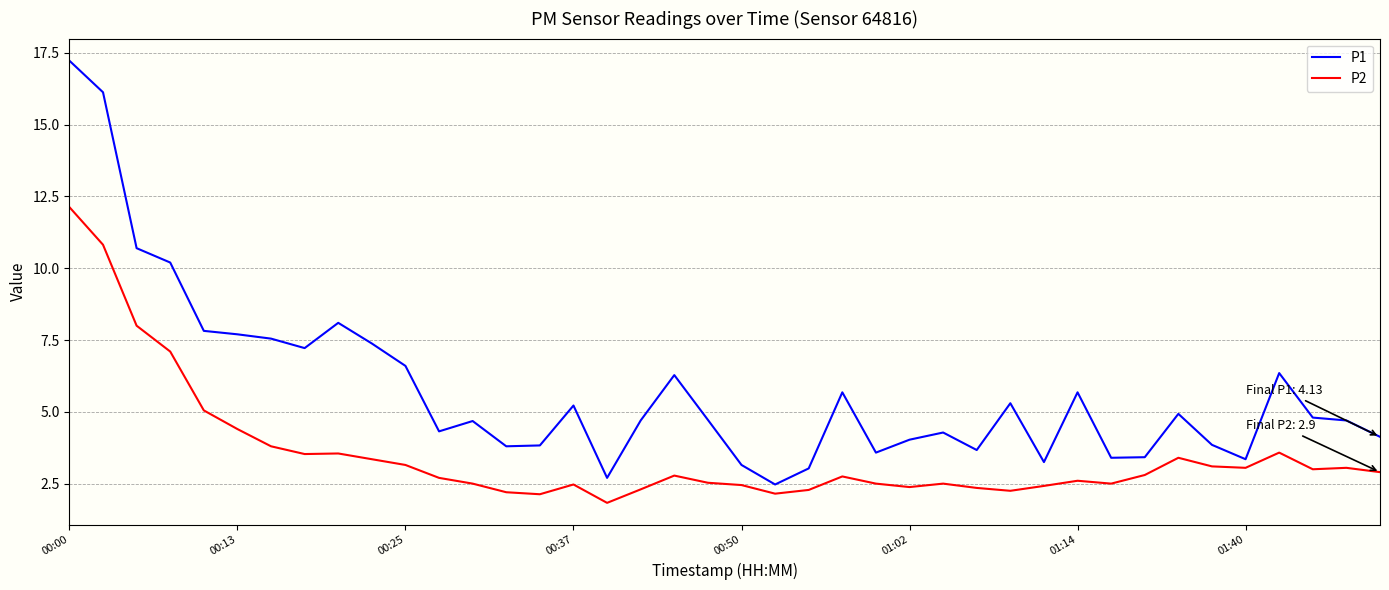

List the series in order of their peak value, lowest first.

P2, P1